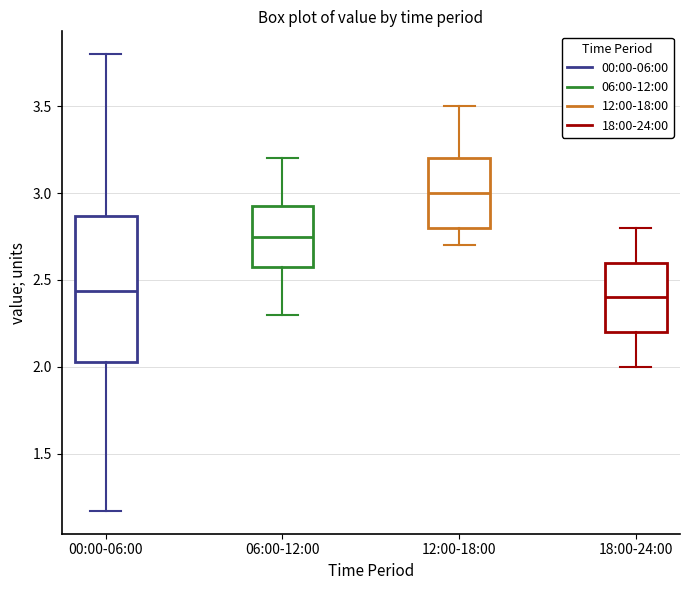

Which box is the tallest, from its lower edge to its upper edge?

00:00-06:00